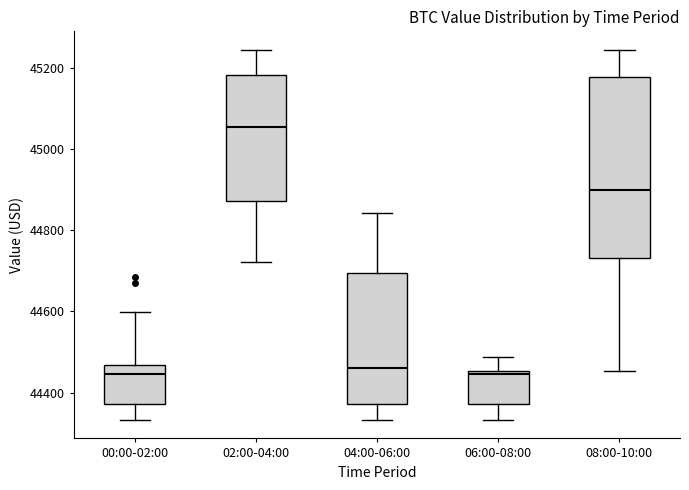

Reading left to right, read every box against the y-axis: the position of its median line, the range the box covers, and the ends of its whiskers. The values are not printed on the chart, so give them approximately, as read against the axis.

00:00-02:00: median 44440, box 44380 to 44460, whiskers 44340 to 44600
02:00-04:00: median 45060, box 44880 to 45180, whiskers 44720 to 45240
04:00-06:00: median 44460, box 44380 to 44700, whiskers 44340 to 44840
06:00-08:00: median 44440, box 44380 to 44460, whiskers 44340 to 44480
08:00-10:00: median 44900, box 44740 to 45180, whiskers 44460 to 45240